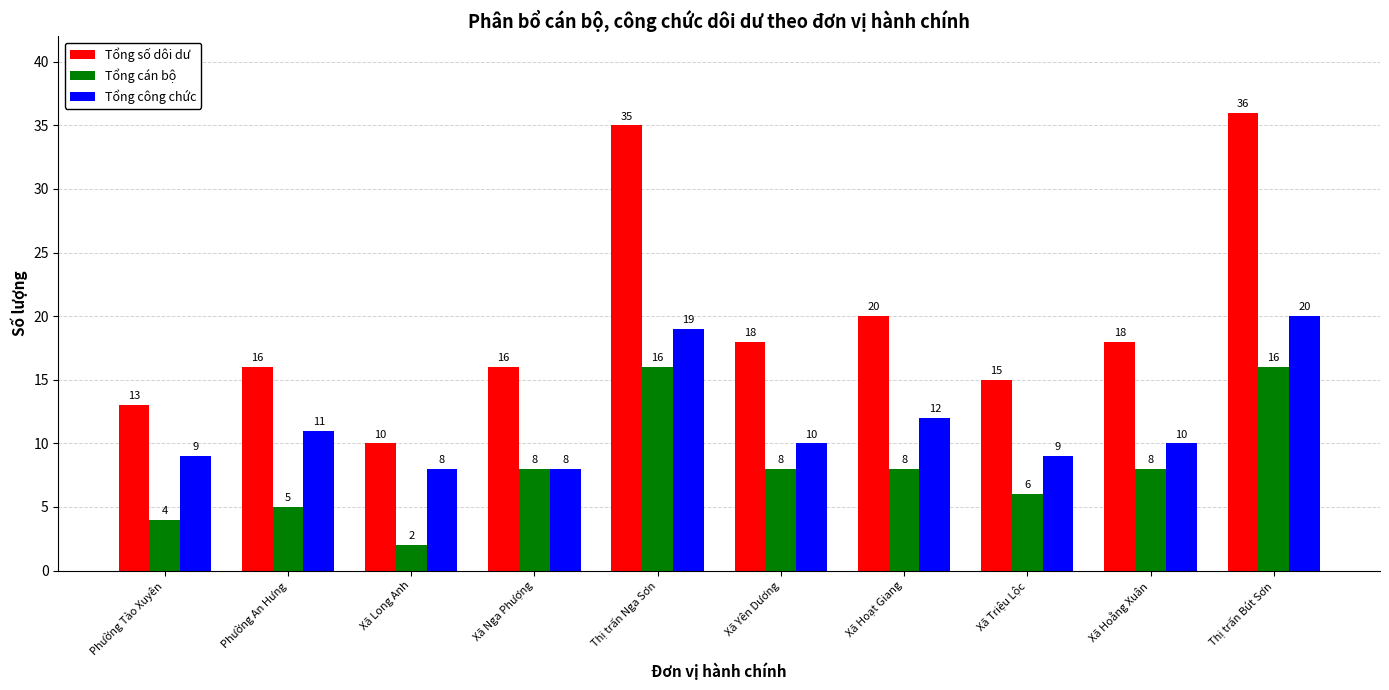

Reading left to right, transcribe all the data shown in this chart.

Tổng số dôi dư: 13	16	10	16	35	18	20	15	18	36
Tổng cán bộ: 4	5	2	8	16	8	8	6	8	16
Tổng công chức: 9	11	8	8	19	10	12	9	10	20